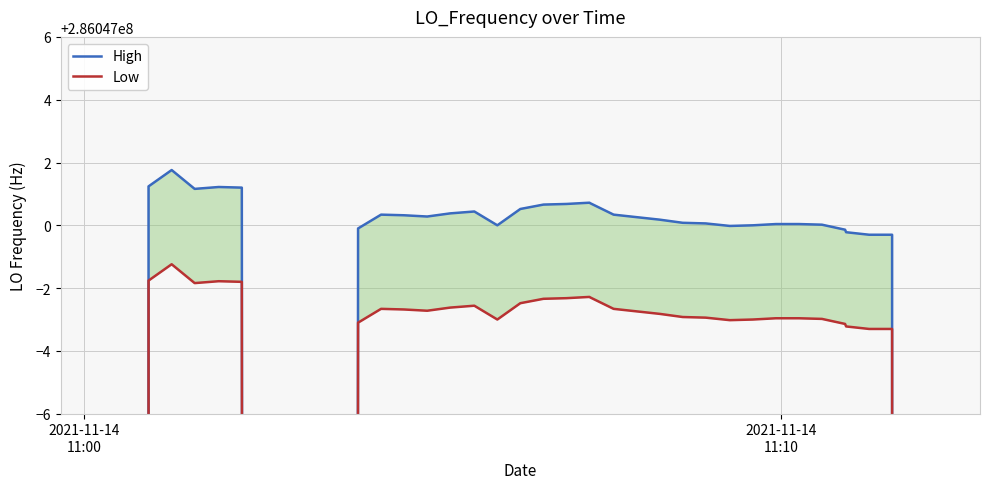

Where is High nearest to the value 228837601?

2021-11-14
11:10